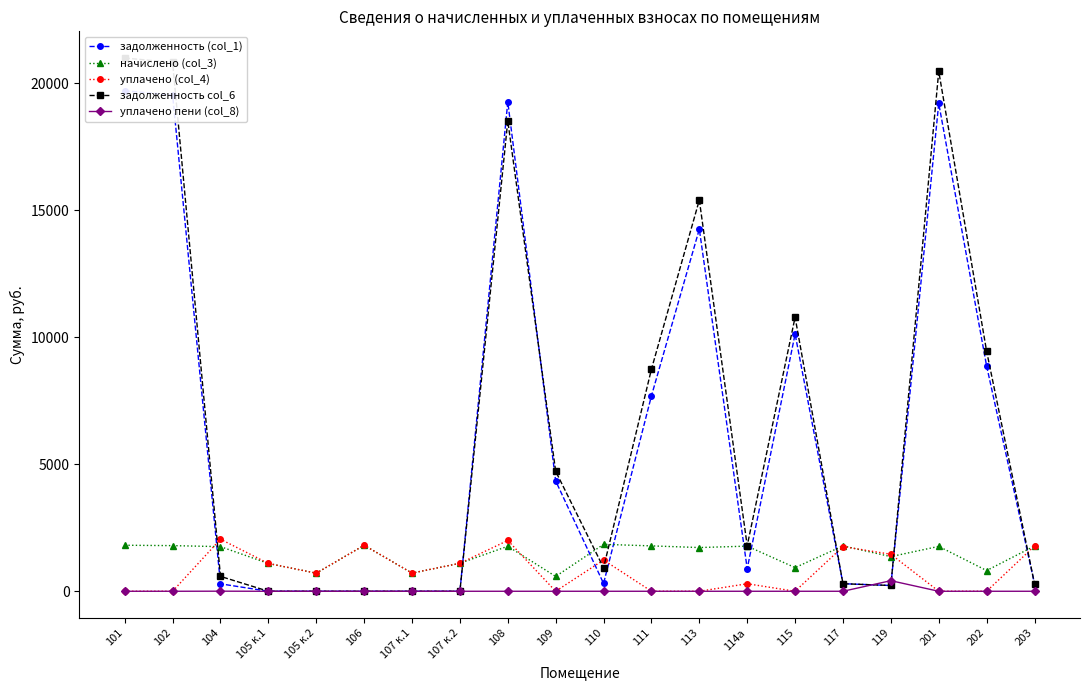

At which category is the sum across all series the highest?

101